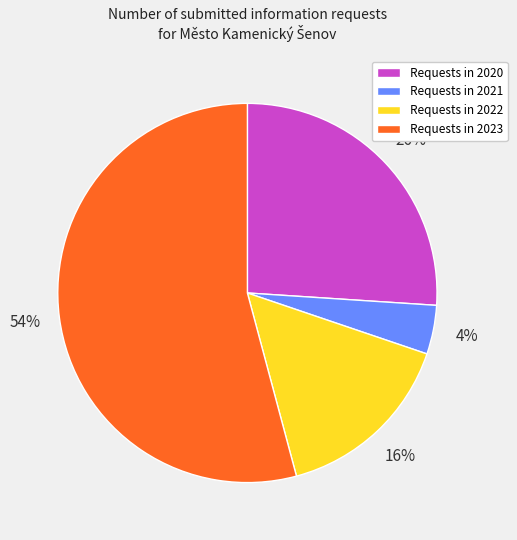

How many slices are in this pie chart?

4